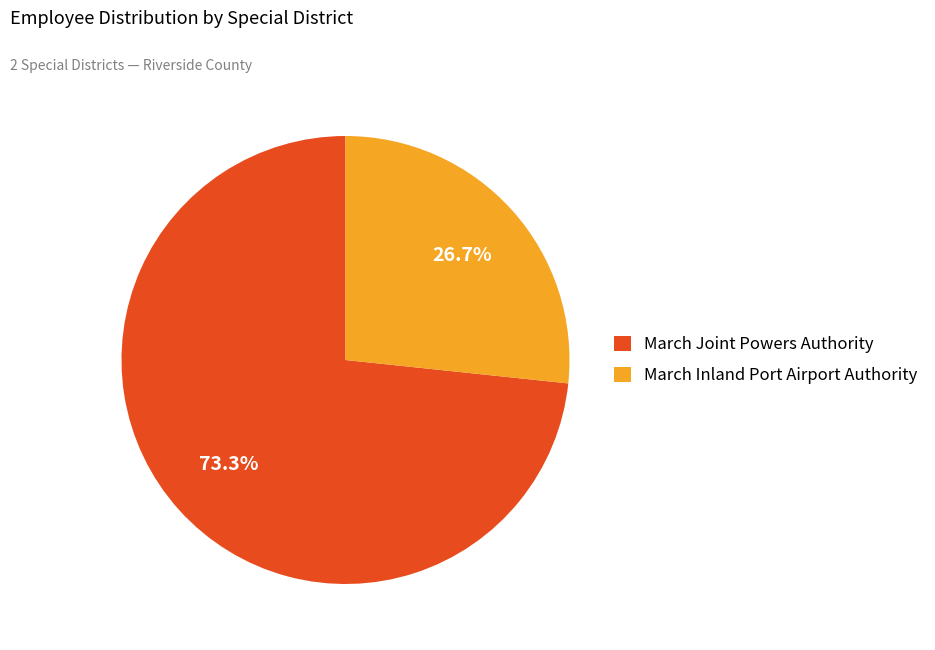

How many segments does this pie chart have?

2